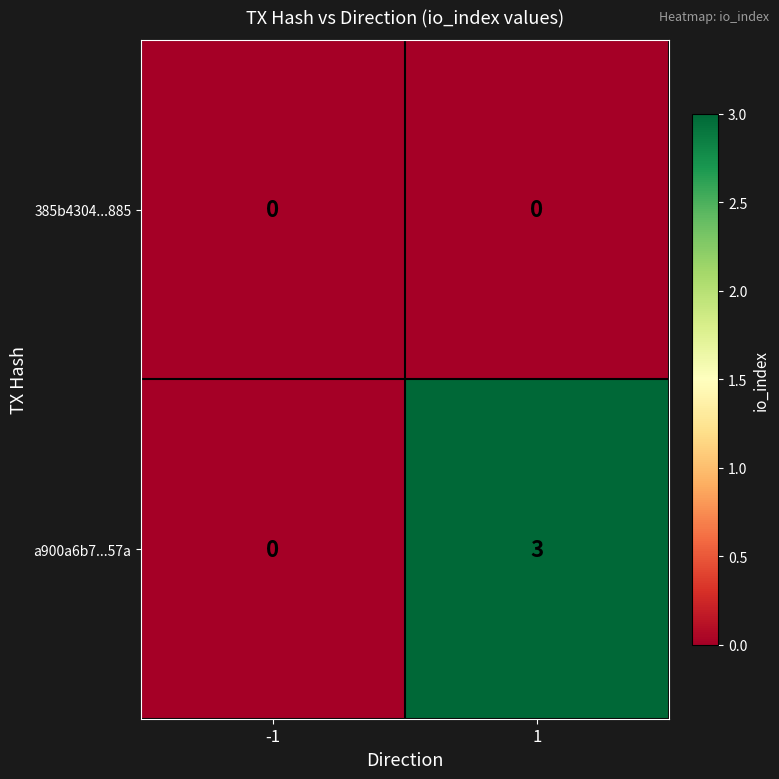

What is the sum of all a900a6b7...57a values?

3